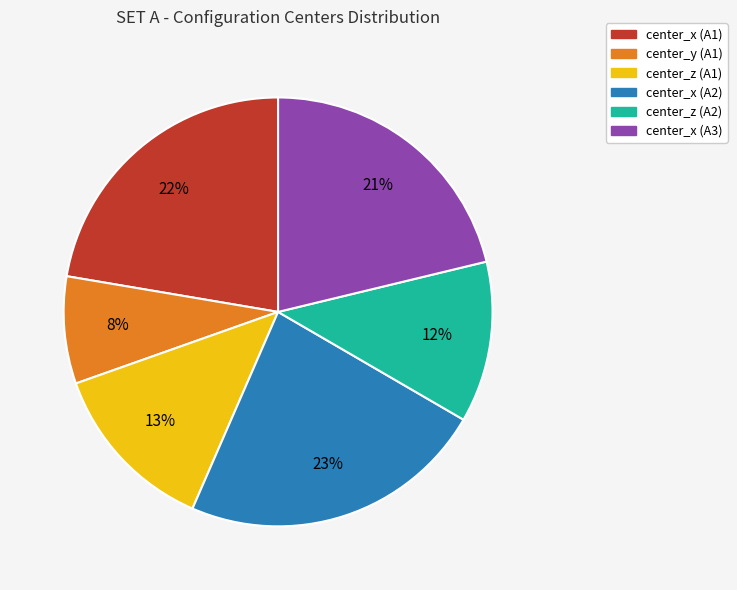

Which category has the smallest portion of the pie?

center_y (A1)